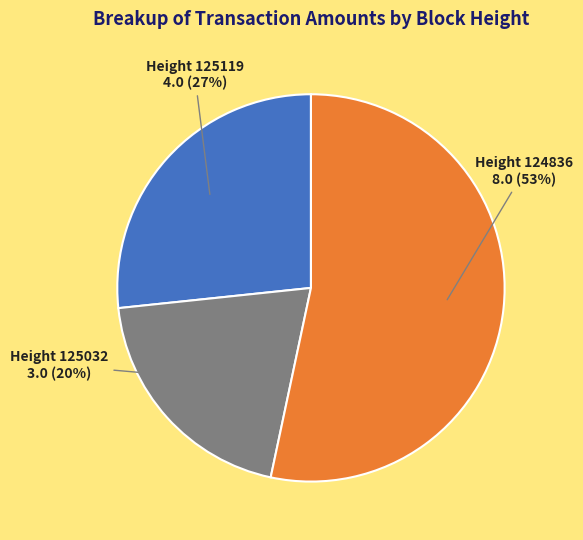

Is there a majority slice in this chart?

Yes